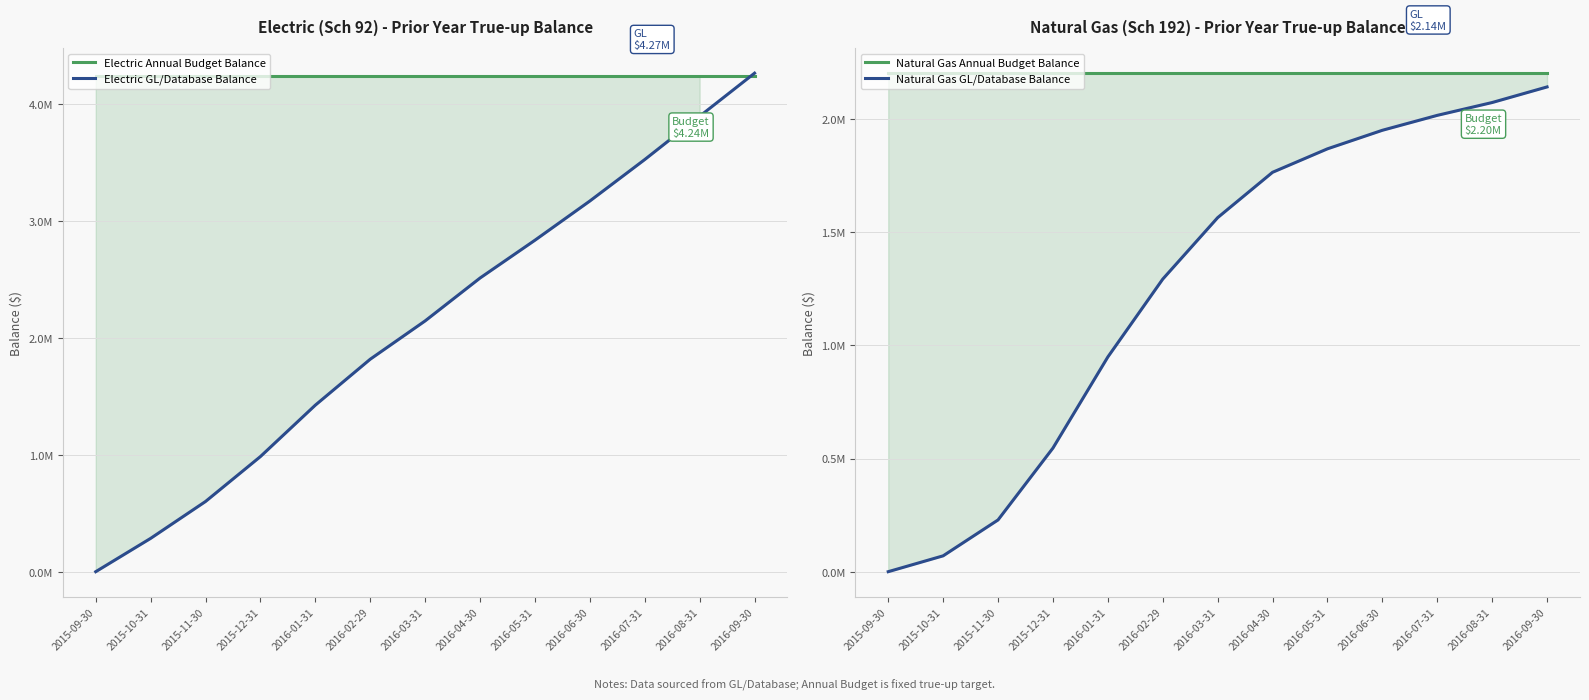

Between 2016-01-31 and 2016-05-31, which series saw the biggest shift?

Electric GL/Database Balance